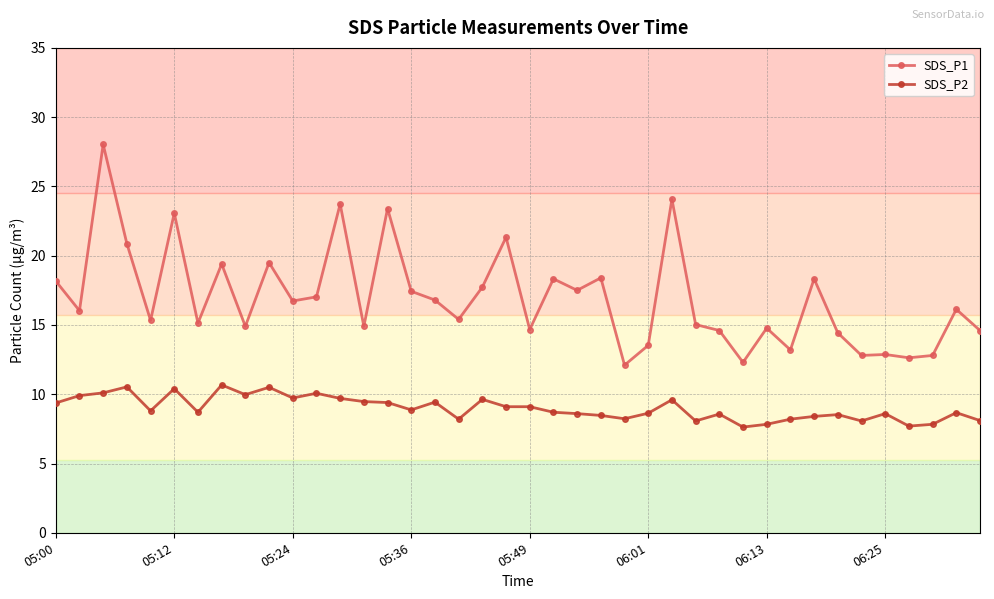

True or false: SDS_P2 and SDS_P1 intersect in this chart.

False